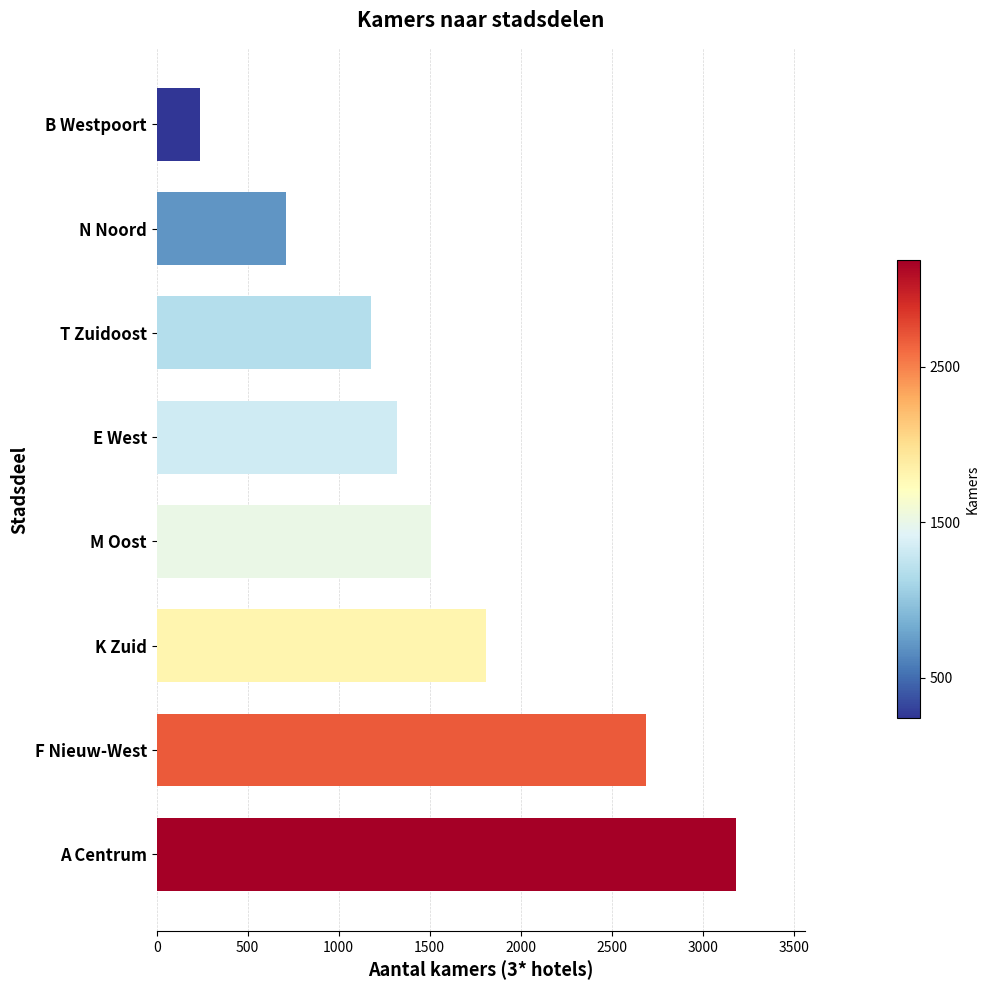

Does the chart contain any negative values?

No